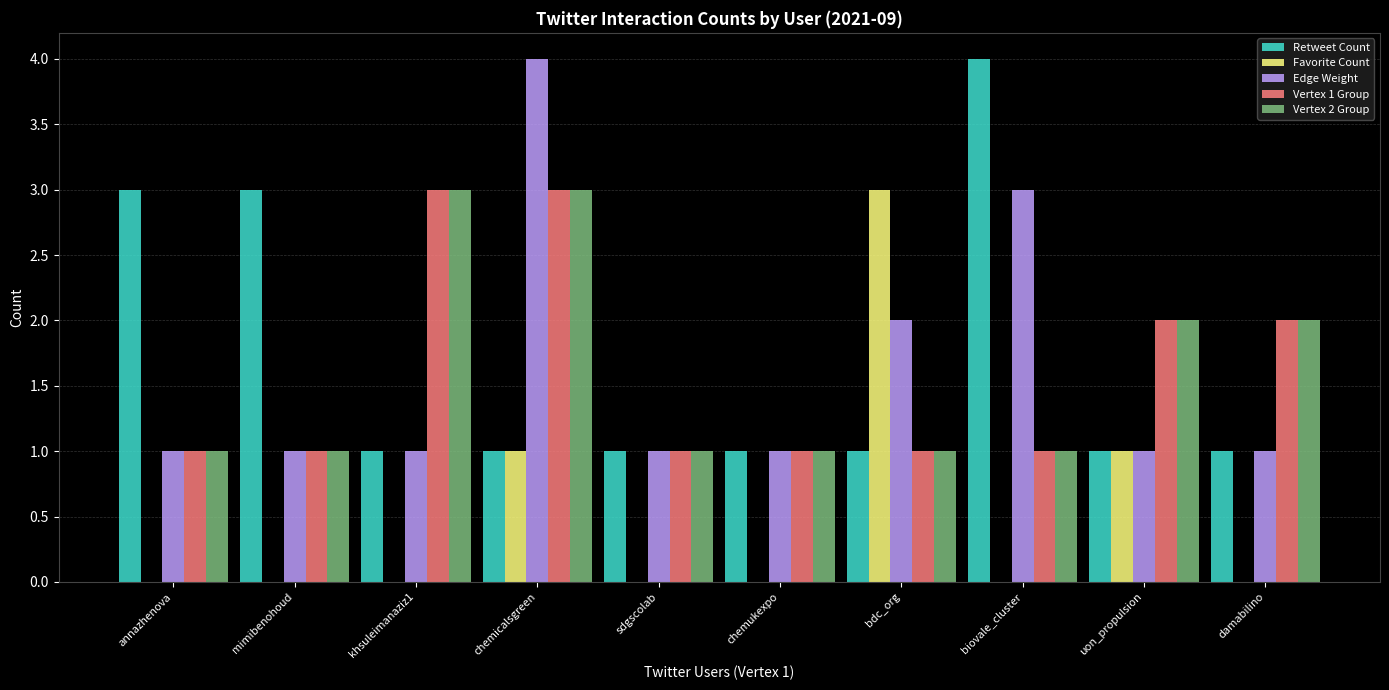

What is the total value across all series at annazhenova?

6